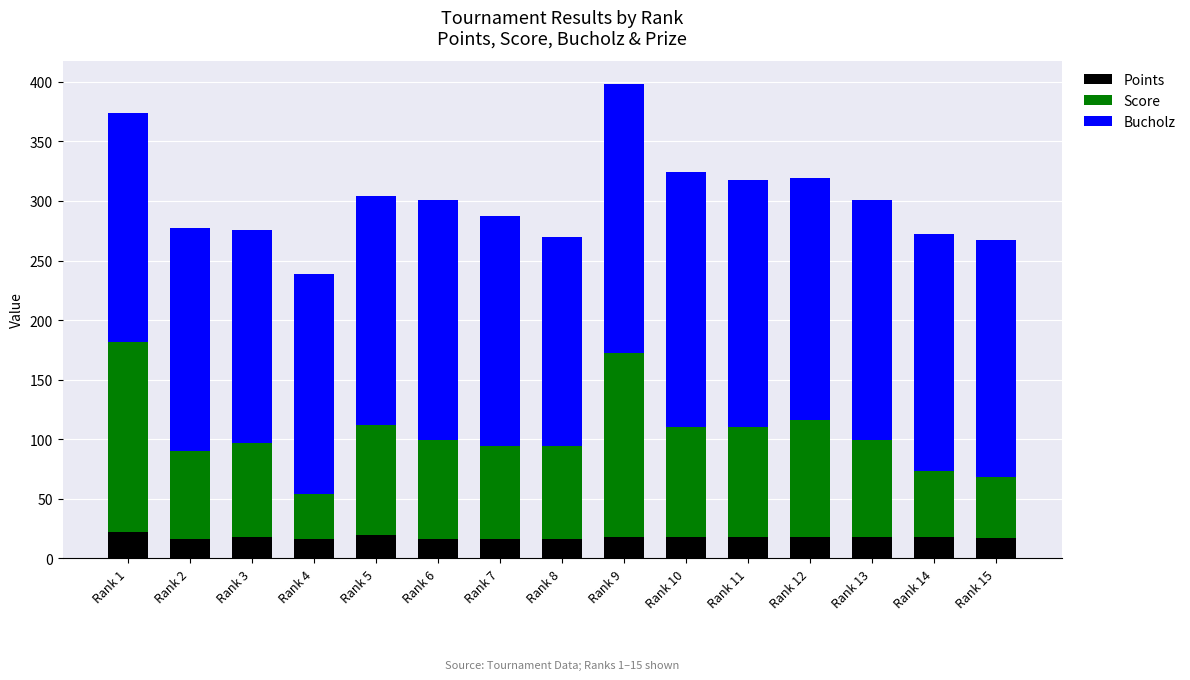

The value of Points at Rank 2 is 16. True or false?

True